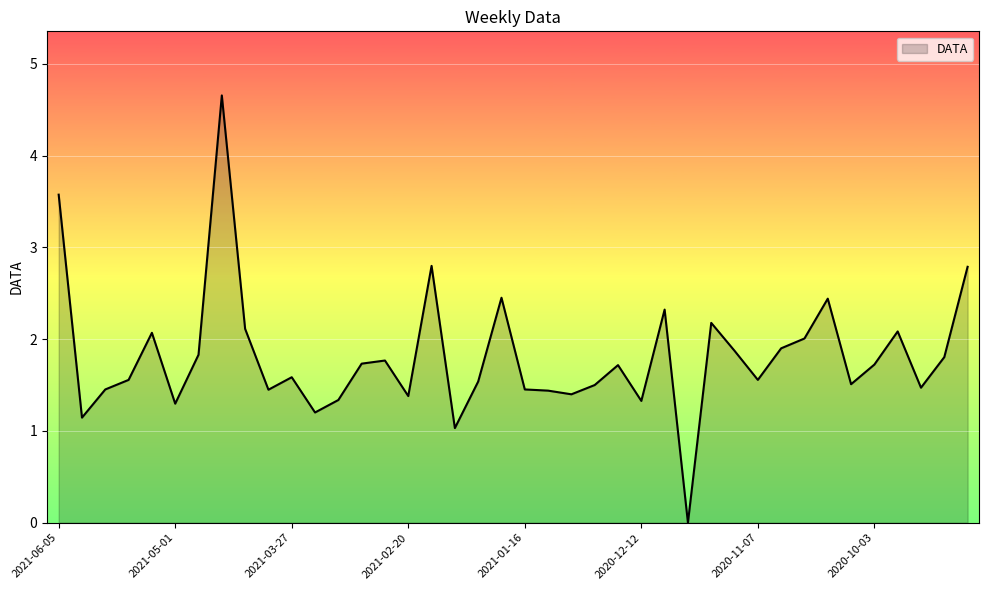

What is the maximum value shown in the chart?

4.7